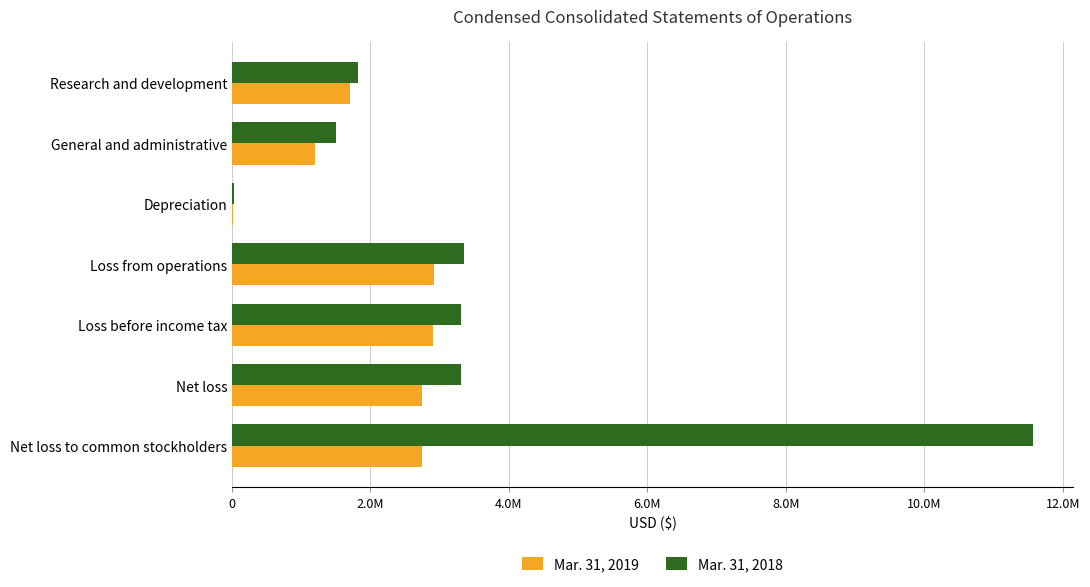

What are all the series names shown in the legend?

Mar. 31, 2019, Mar. 31, 2018